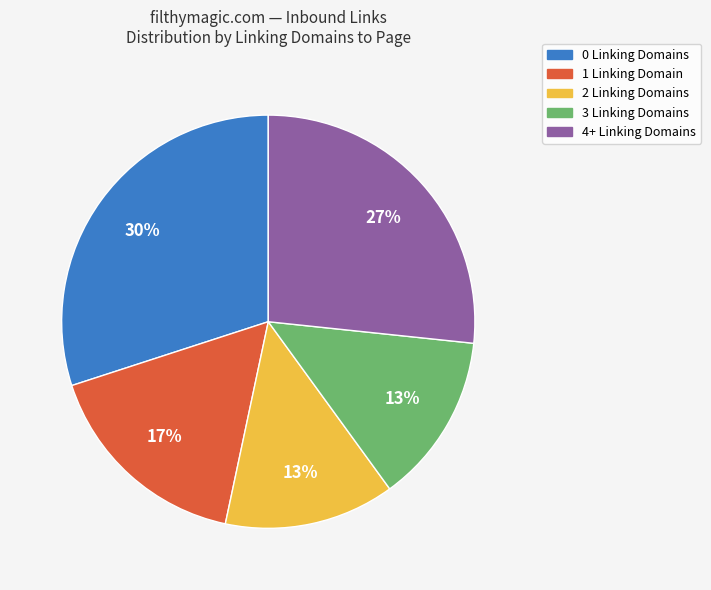

What percentage is the 3 slice, to the nearest percent?

13%